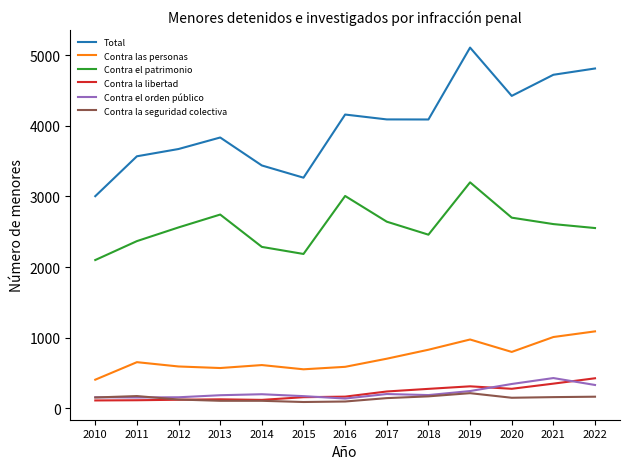

True or false: Contra el orden público and Total cross at least once.

False